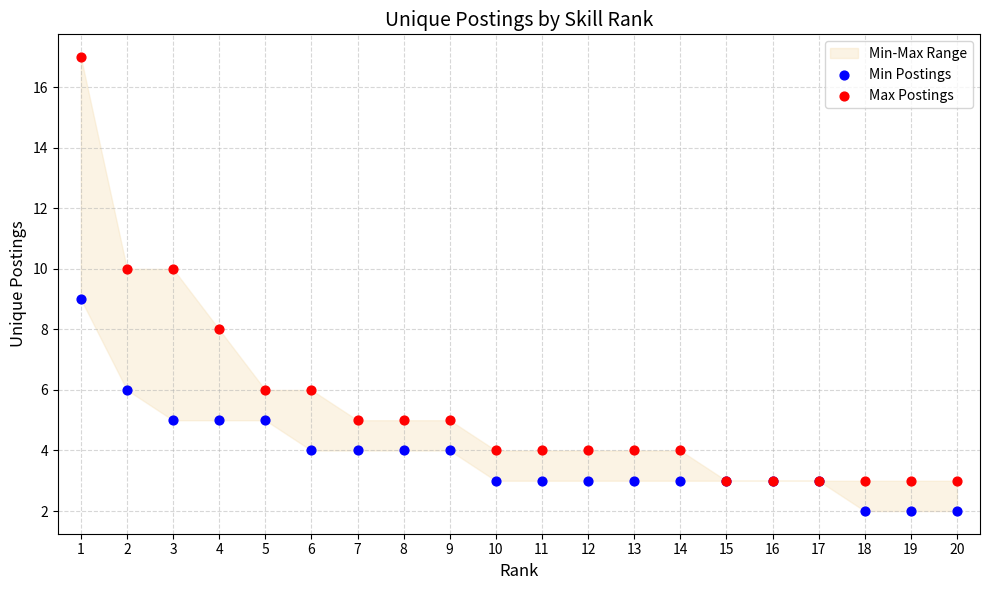

What is the total value across all series at 10?

7